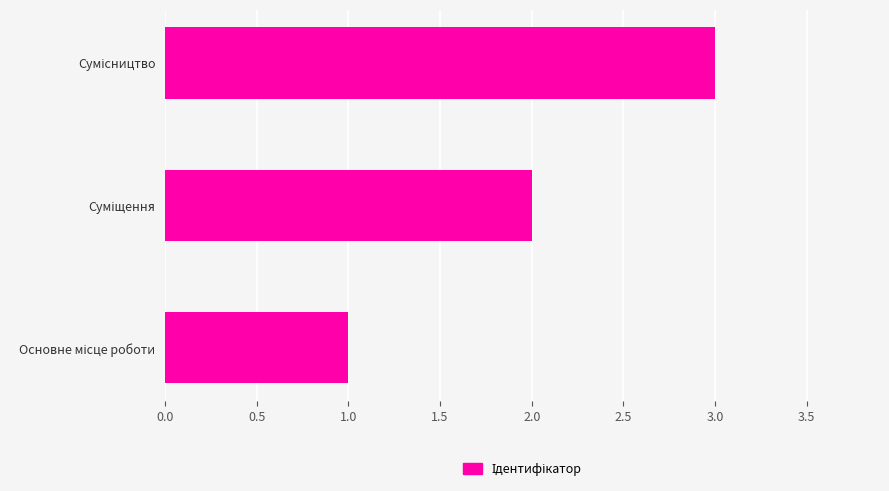

What is the greatest value displayed?

3